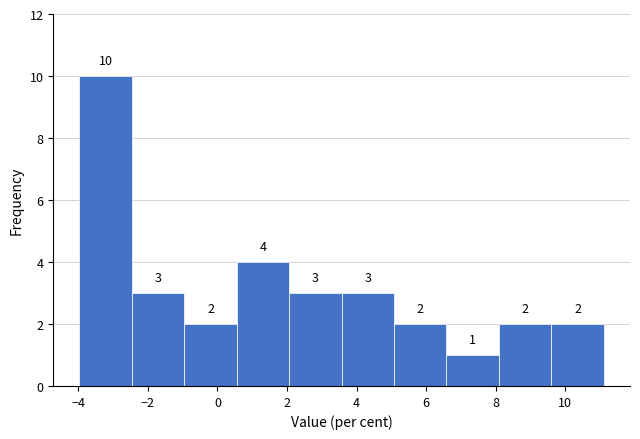

Reading left to right, list every bar in this chart as the range it spans on the x-axis followed by its height. The bar edges are not printed on the chart, so give them approximately, as read against the axis.

-4.0 to -2.4: 10
-2.4 to -1.0: 3
-1.0 to 0.6: 2
0.6 to 2.0: 4
2.0 to 3.6: 3
3.6 to 5.0: 3
5.0 to 6.6: 2
6.6 to 8.0: 1
8.0 to 9.6: 2
9.6 to 11.2: 2